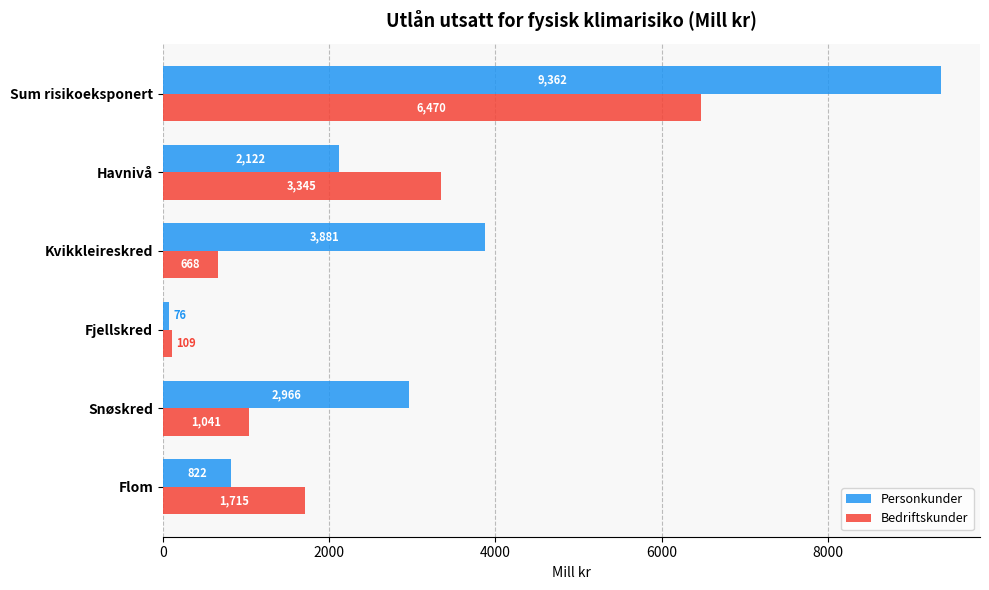

List the series in order of their peak value, highest first.

Personkunder, Bedriftskunder